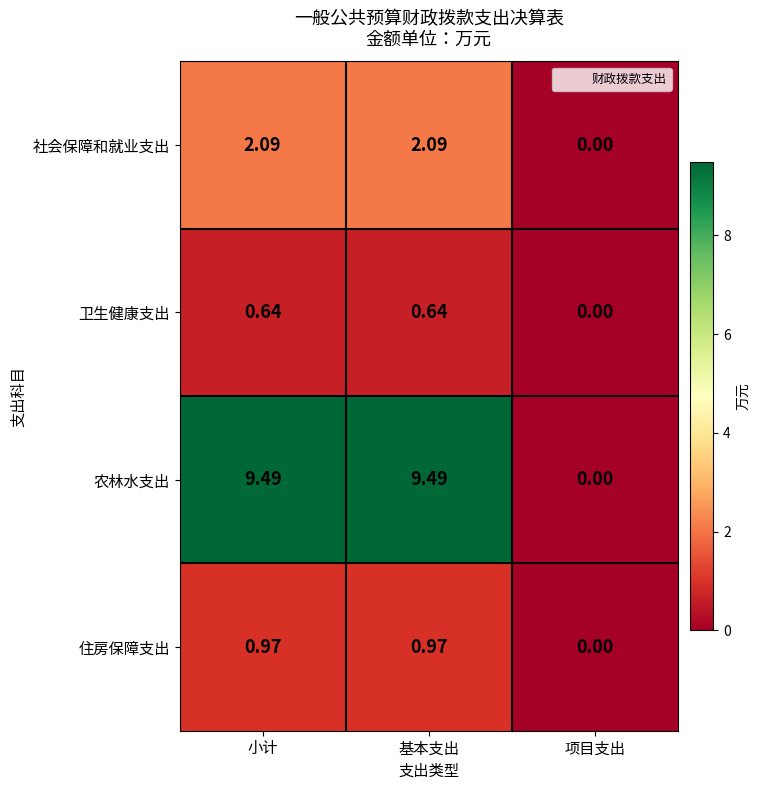

Where is 农林水支出 nearest to the value 4?

项目支出